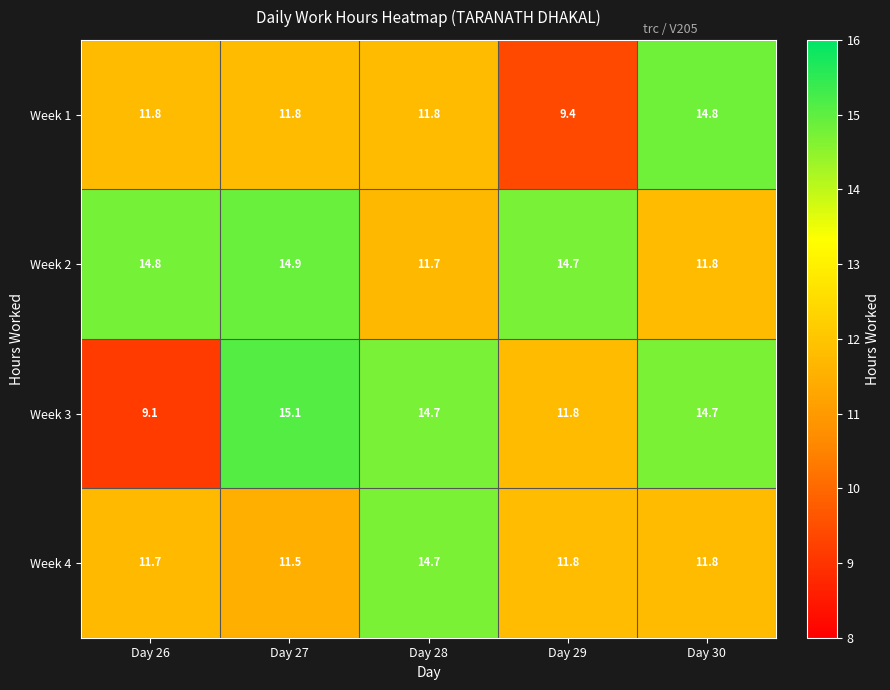

What is the average value of the Week 3 series?

13.1